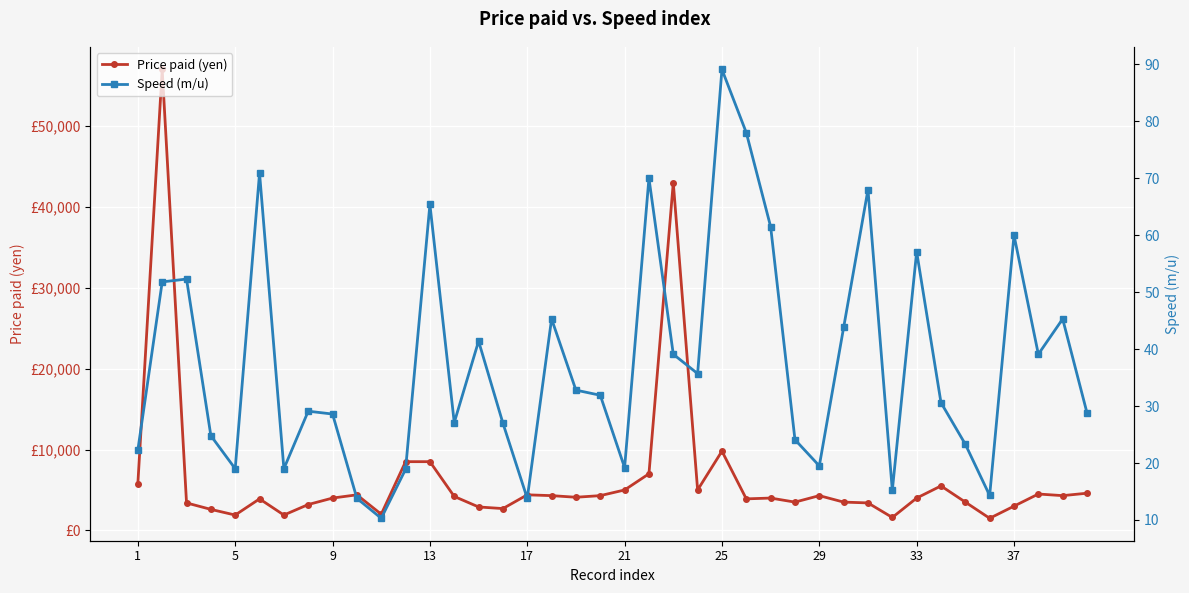

True or false: Speed (m/u) has more than 1 interior local peaks.

True